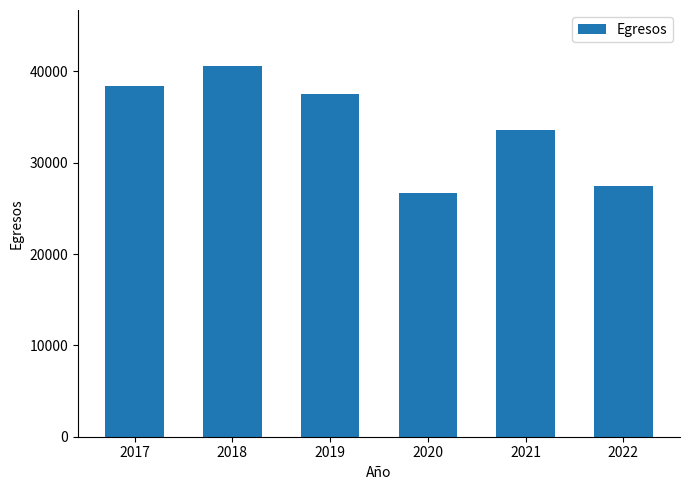

Rank the categories by value from lowest to highest.

2020, 2022, 2021, 2019, 2017, 2018